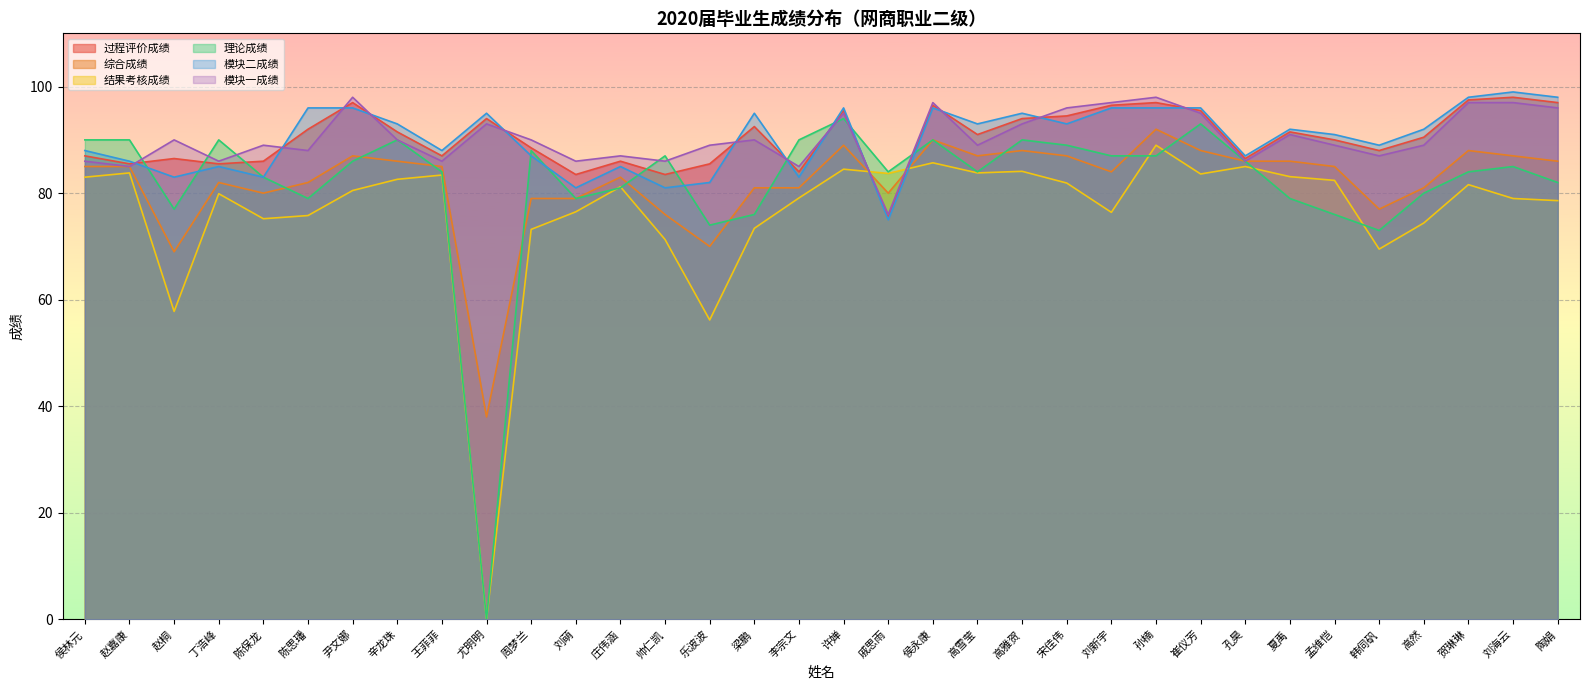

Between 刘新宇 and 帅仁凯, which is larger?

刘新宇